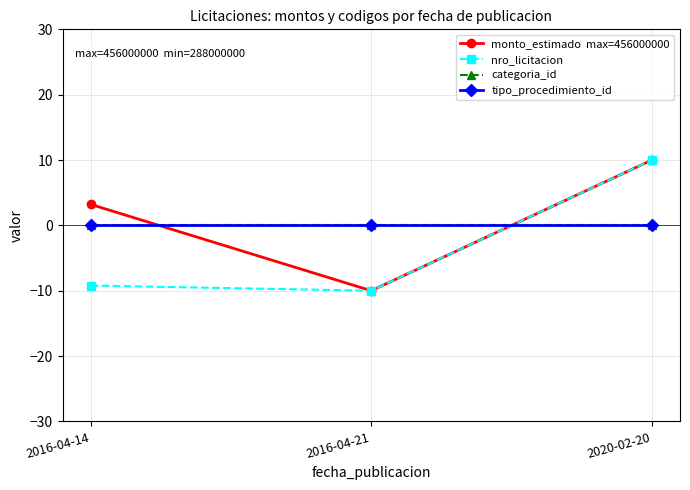

Which has a higher value, 2016-04-21 or 2016-04-14?

2016-04-14